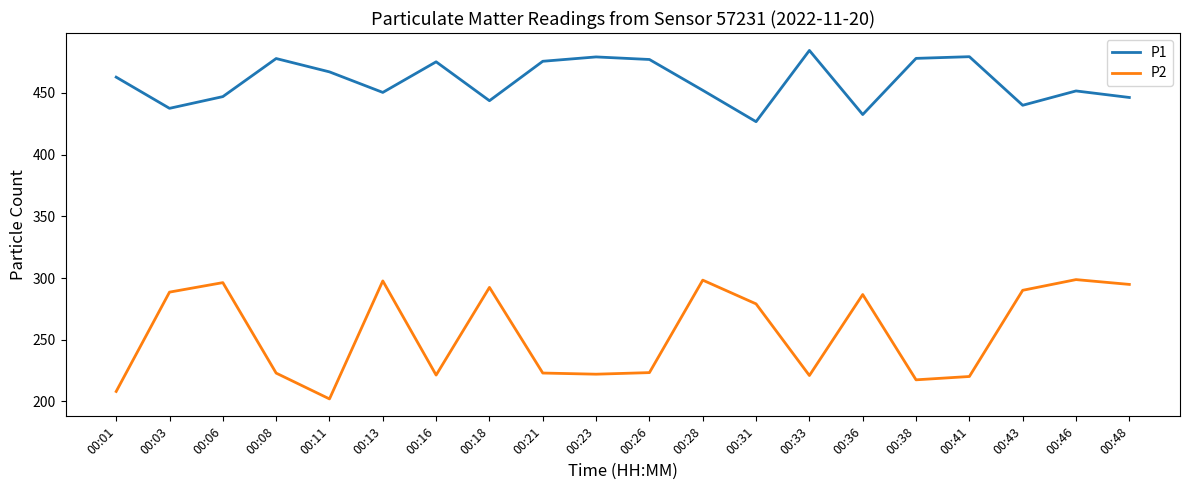

Which series has the largest total across all categories?

P1